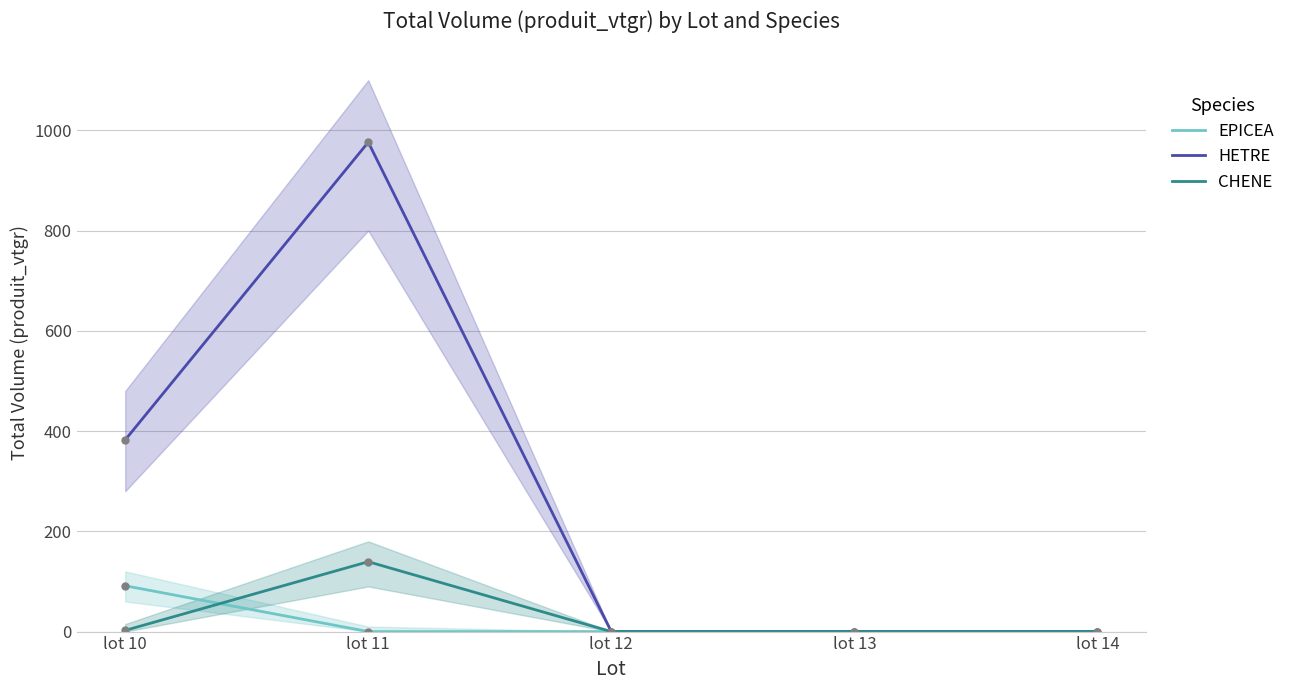

At how many categories does at least one series exceed 152?

2